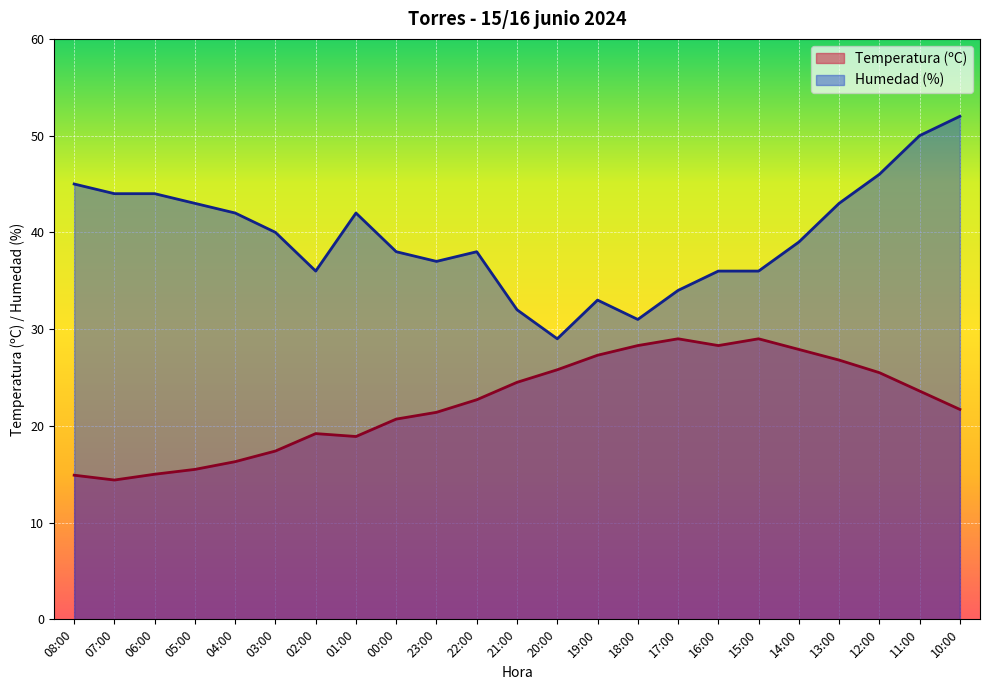

Which series has the widest spread of values?

Humedad (%)